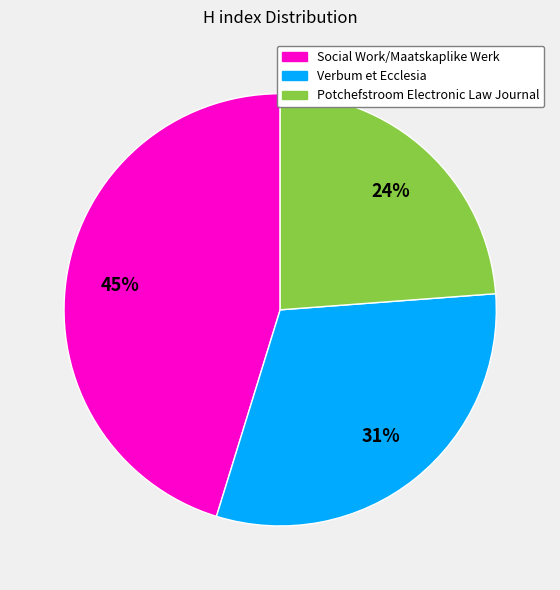

Which has a higher value, Social Work/Maatskaplike Werk or Verbum et Ecclesia?

Social Work/Maatskaplike Werk